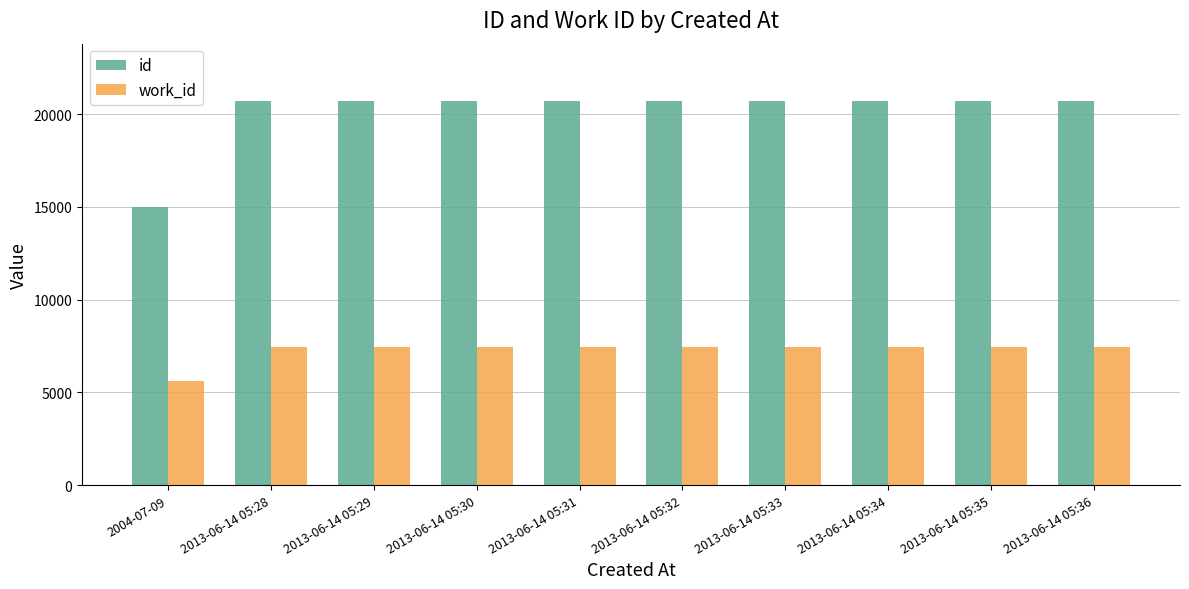

How many data points does each series have?

10